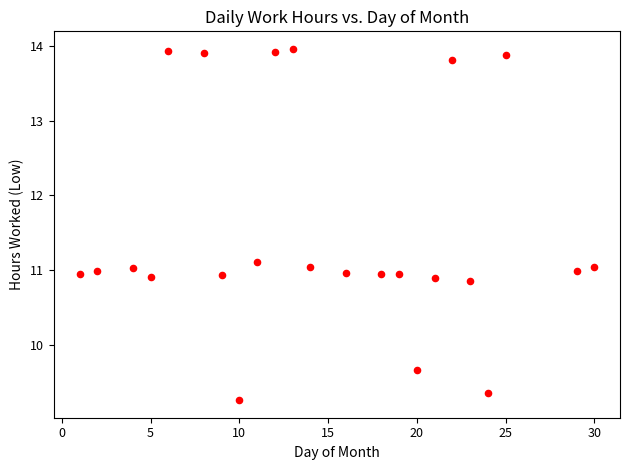

What is the range of Y values (max minus min)?

4.7